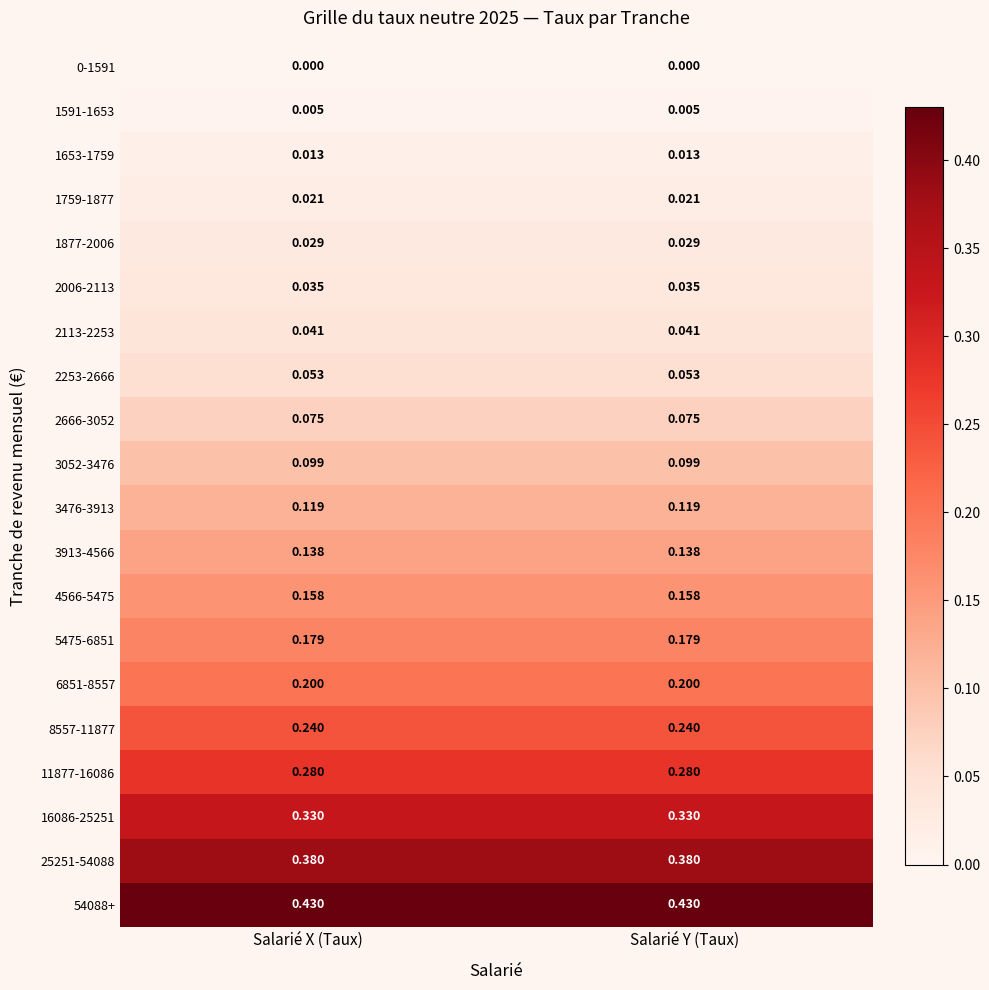

Is the value of 0-1591 at Salarié X (Taux) greater than the value of 2666-3052 at Salarié X (Taux)?

No